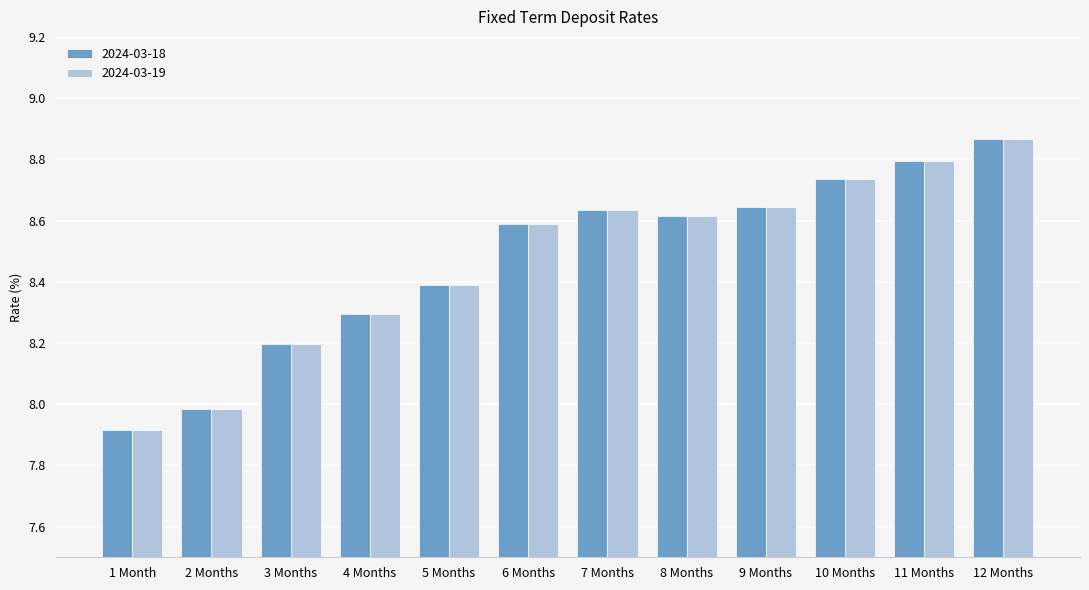

True or false: 2024-03-19 has a value of 12.4 at 1 Month.

False